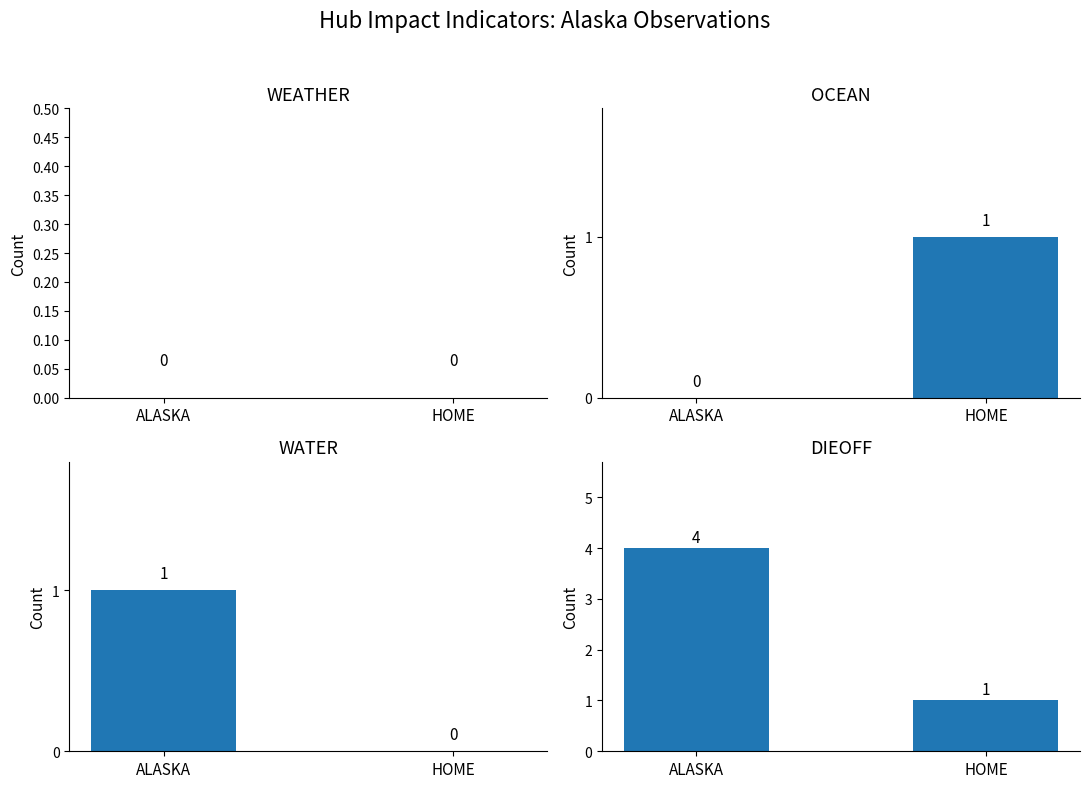

What position from the left is HOME?

2